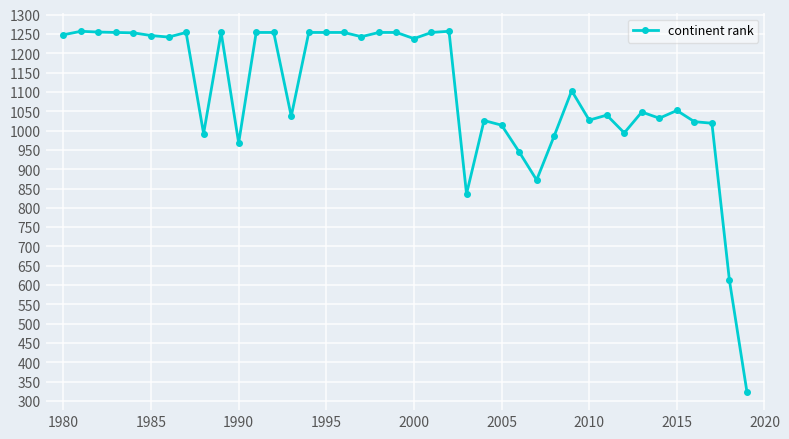

What is the value of the 18th point from the left?

1243